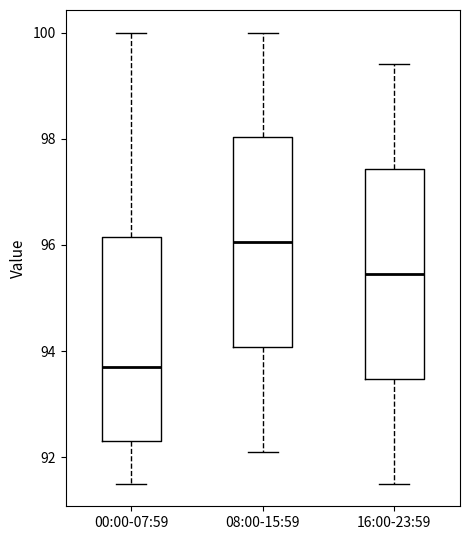

Reading left to right, transcribe this box plot: for each box, give where its median line is, the range the box spans, and where its two whiskers end, as read against the y-axis. The values are not printed on the chart, so give them approximately, as read against the axis.

00:00-07:59: median 93.8, box 92.4 to 96.2, whiskers 91.6 to 100.0
08:00-15:59: median 96.0, box 94.0 to 98.0, whiskers 92.2 to 100.0
16:00-23:59: median 95.4, box 93.4 to 97.4, whiskers 91.6 to 99.4